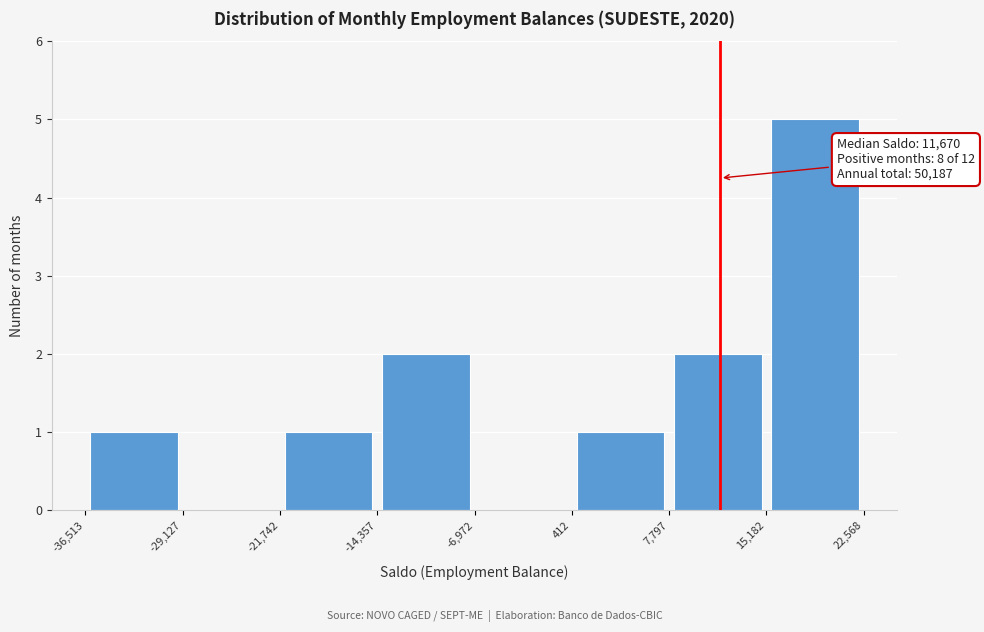

Which range on the x-axis has the tallest bar?

15,182 to 22,568